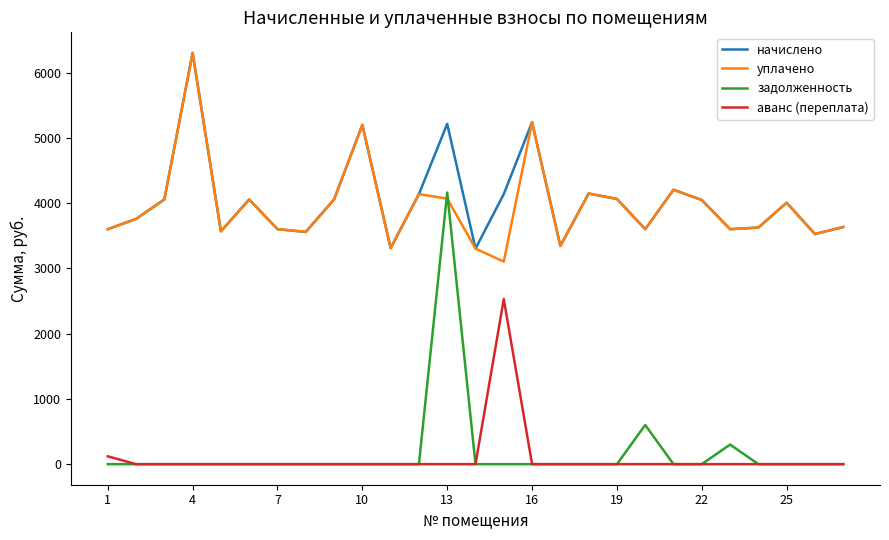

What is the maximum value for начислено?

6304.1